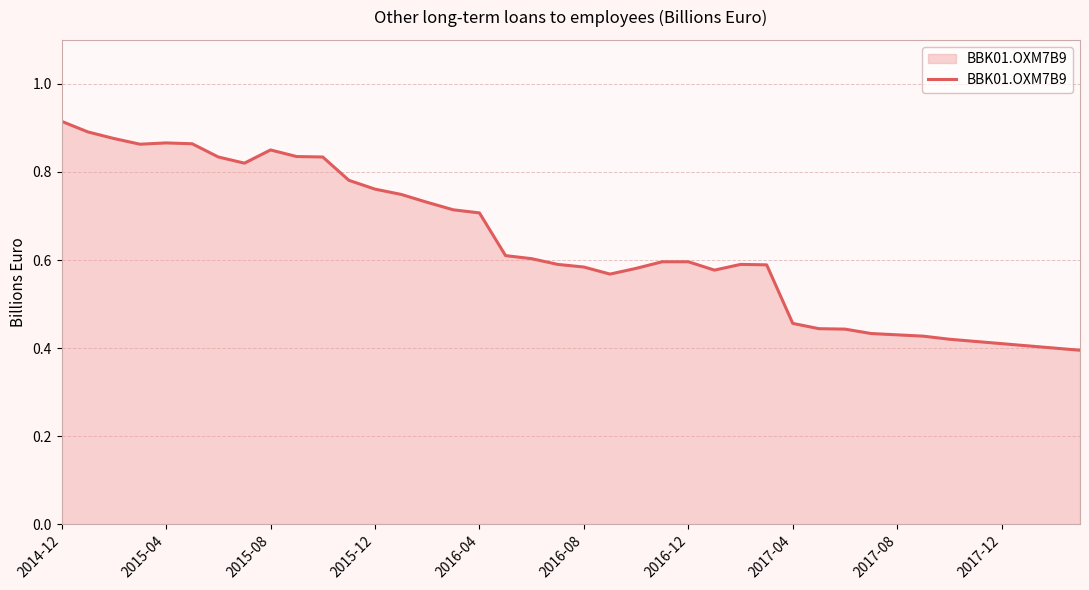

True or false: the data shows 0.3 at 2014-12.

False